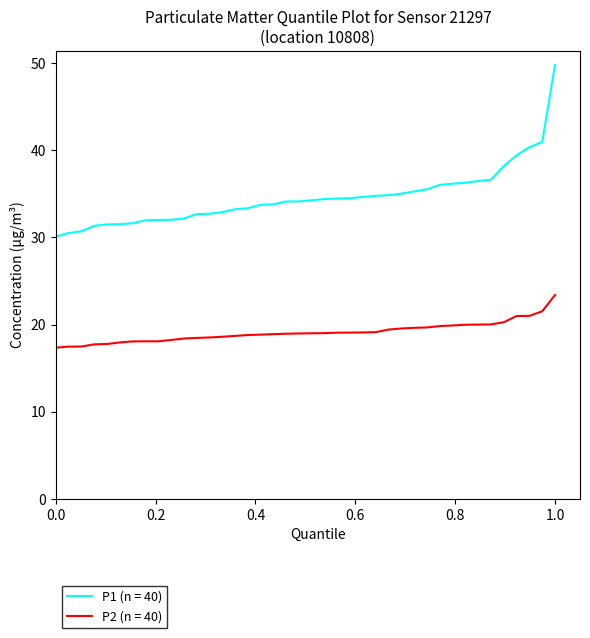

List the series in order of their peak value, highest first.

P1 (n = 40), P2 (n = 40)